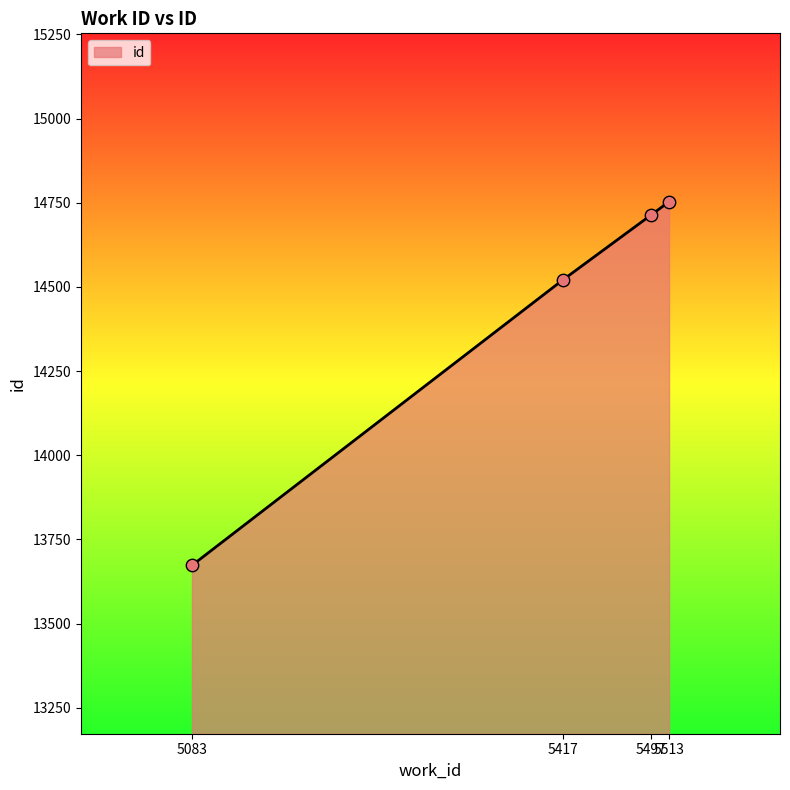

What is the change in value from 5417 to 5513?

+233